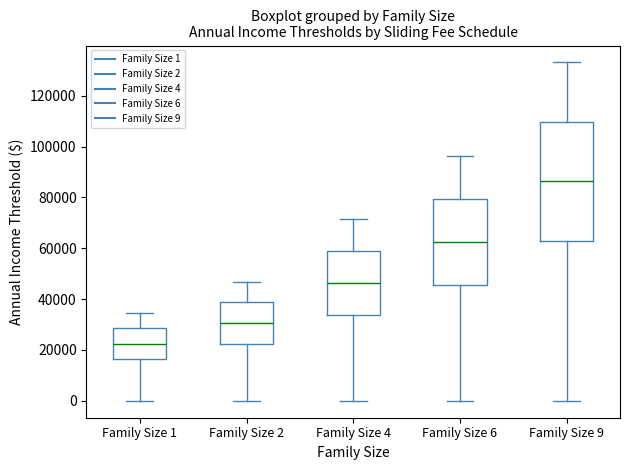

Reading left to right, transcribe this box plot: for each box, give where its median line is, the range the box spans, and where its two whiskers end, as read against the y-axis. The values are not printed on the chart, so give them approximately, as read against the axis.

Family Size 1: median 22000, box 16000 to 28000, whiskers 0 to 34000
Family Size 2: median 30000, box 22000 to 38000, whiskers 0 to 46000
Family Size 4: median 46000, box 34000 to 58000, whiskers 0 to 72000
Family Size 6: median 62000, box 46000 to 80000, whiskers 0 to 96000
Family Size 9: median 86000, box 64000 to 110000, whiskers 0 to 134000